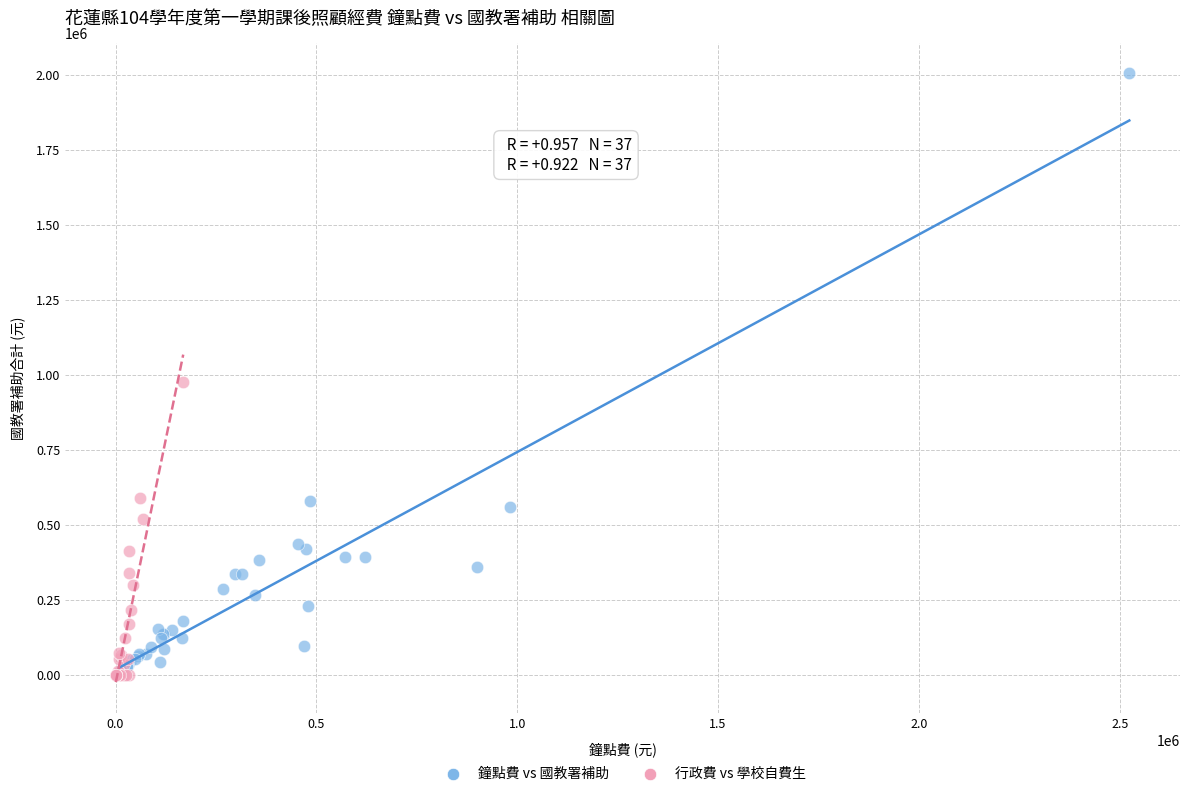

Which series contains the highest Y value?

鐘點費 vs 國教署補助